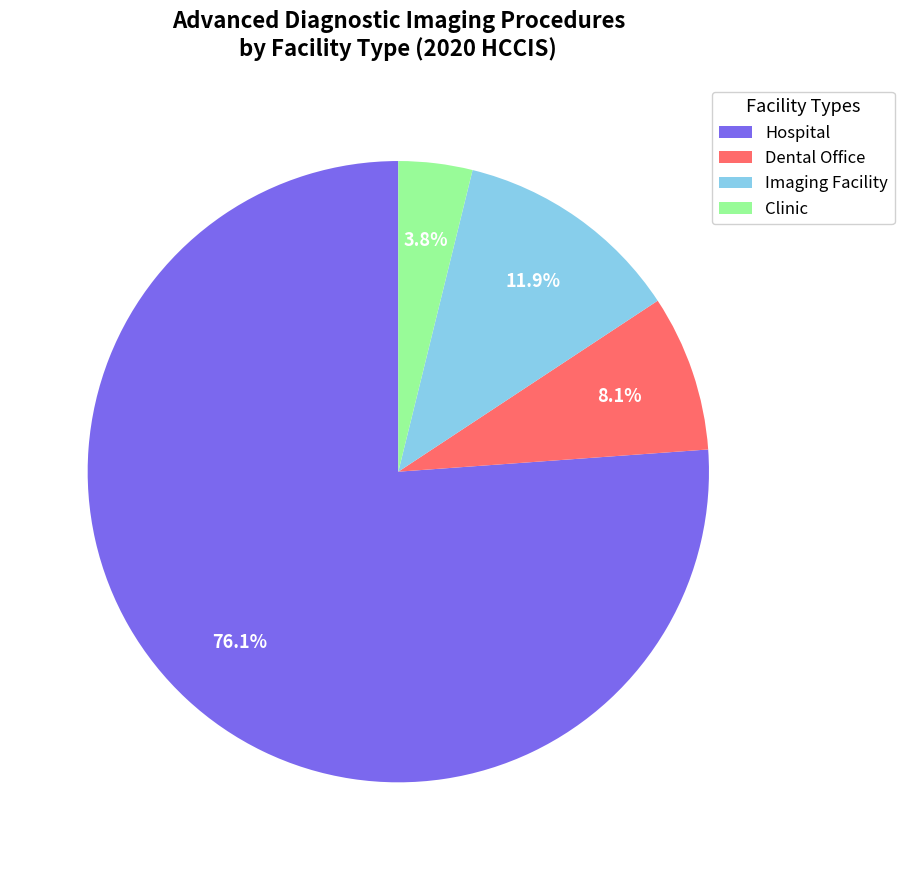

Which slice is the largest?

Hospital